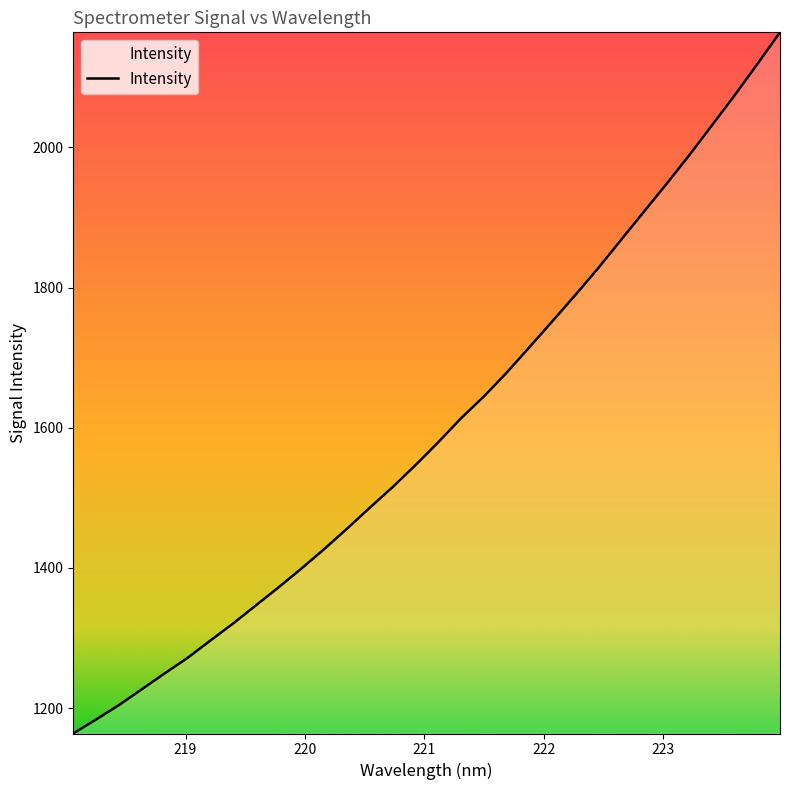

What is the greatest value displayed?

2164.0